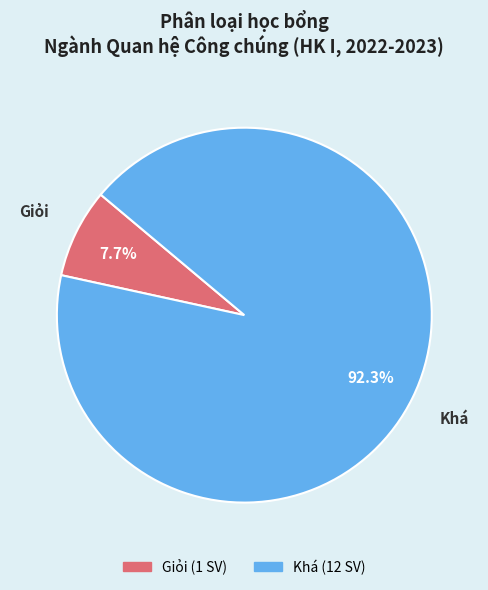

What is the ratio of the value at Giỏi to the value at Khá?

0.1